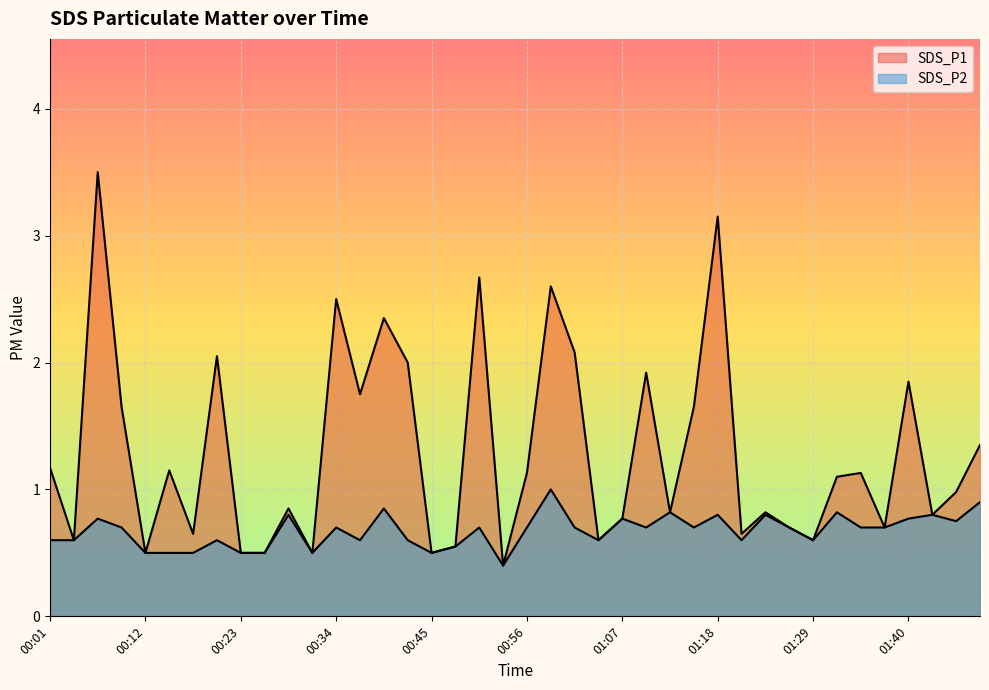

What is the sum of the SDS_P1 values at 00:53 and 01:21?

1.1